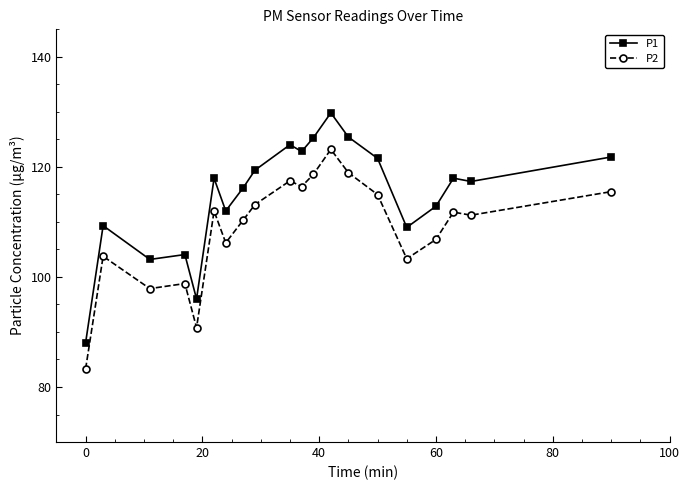

At how many categories does at least one series exceed 84?

20